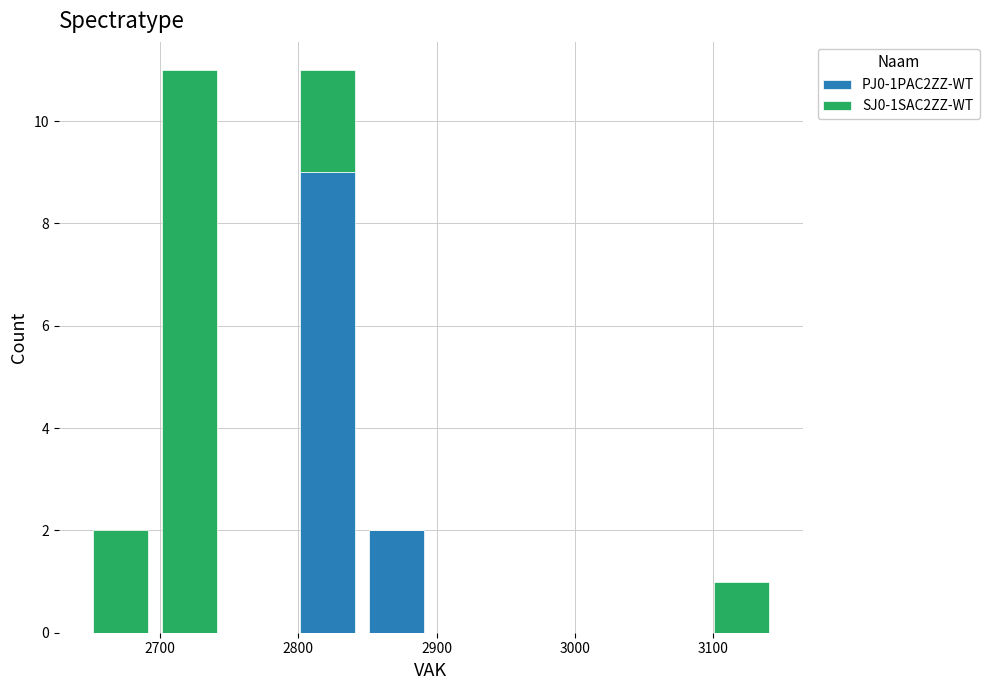

Reading left to right, list every stacked bar in this chart as the range it spans on the x-axis followed by its total height. Neither the bar edges nor the heights are printed on the chart, so give them approximately, as read against the axes.

2646 to 2696: 2
2696 to 2746: 11
2746 to 2796: 0
2796 to 2846: 11
2846 to 2896: 2
2896 to 2946: 0
2946 to 2996: 0
2996 to 3046: 0
3046 to 3096: 0
3096 to 3146: 1